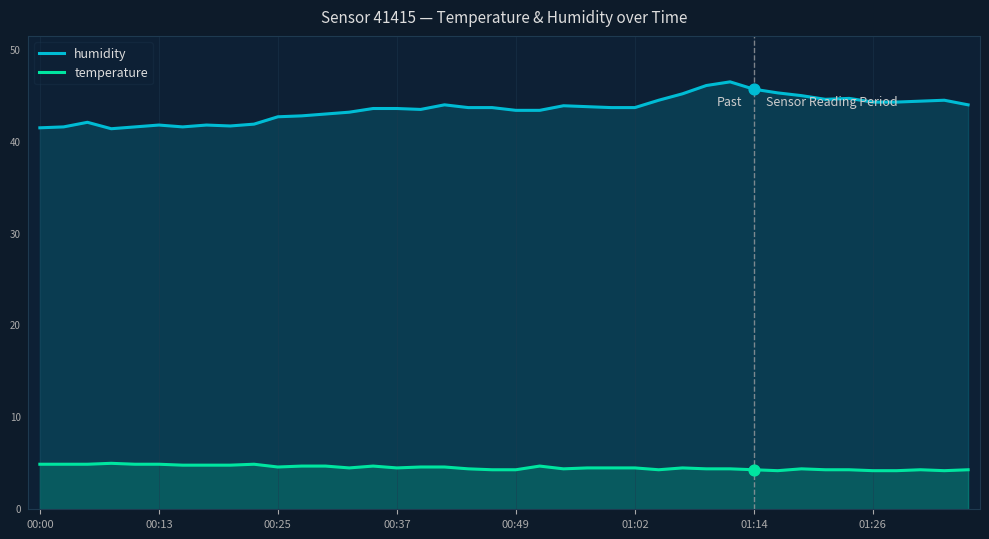

What is the total value across all series at 17?

48.6